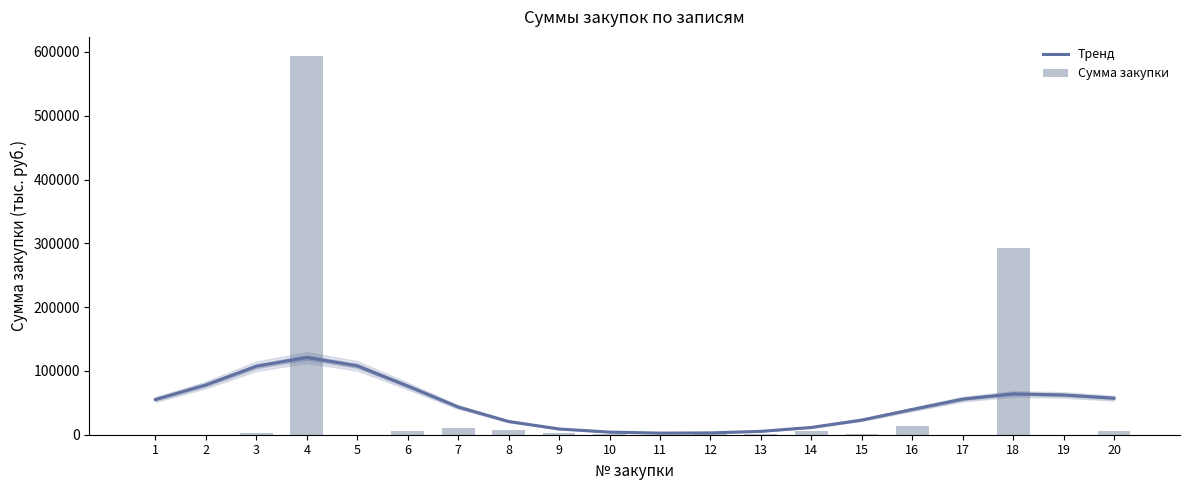

Reading left to right, list all the values displayed in this chart.

Тренд: 1=55245.9	2=78043.9	3=107338.5	4=121006.9	5=107951.7	6=76283.7	7=43443.4	8=20749.2	9=9008.3	10=4115.0	11=2550.0	12=2870.0	13=5303.3	14=11402.1	15=23012.1	16=39585.8	17=55770.4	18=64048.2	19=62305.9	20=57255.1
Сумма закупки: 1=67.5	2=99.9	3=3215.4	4=593829.4	5=110.0	6=6392.6	7=10747.7	8=6930.8	9=2713.9	10=759.0	11=99.8	12=1285.2	13=1164.9	14=5503.4	15=1446.8	16=14018.6	17=278.1	18=292114.0	19=99.5	20=6413.0